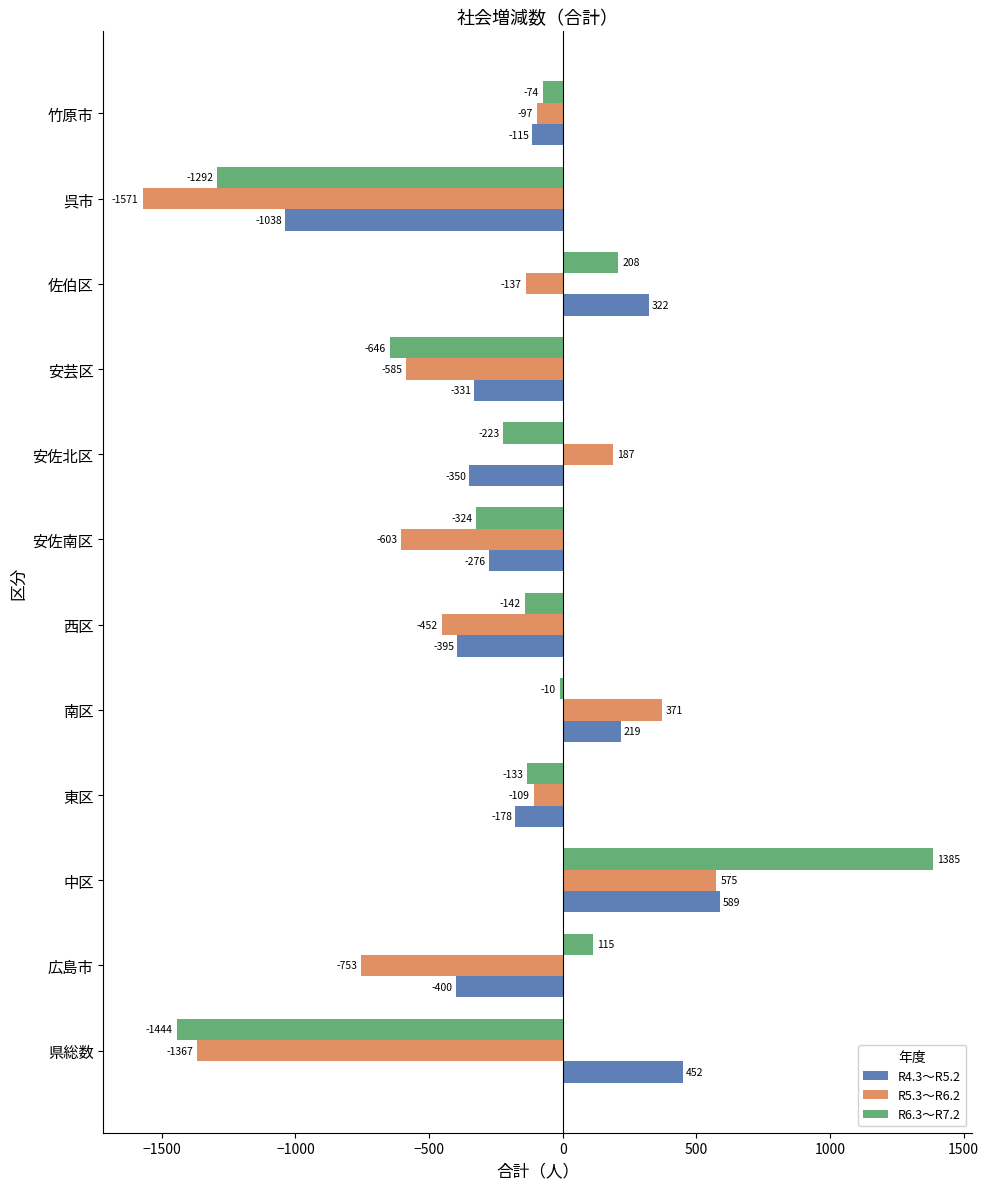

What are all the series names shown in the legend?

R4.3～R5.2, R5.3～R6.2, R6.3～R7.2